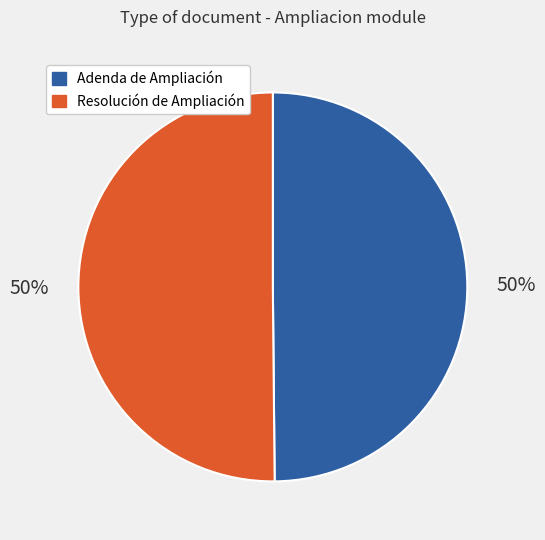

Approximately how many times larger is the value at Resolución de Ampliación compared to Adenda de Ampliación?

1.0